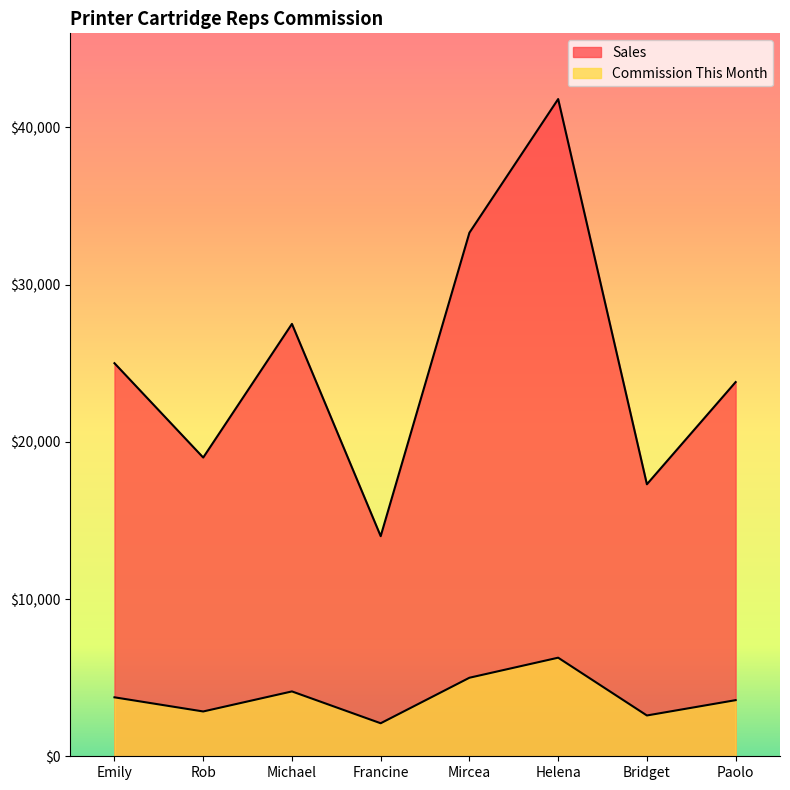

What is the label of the 1st point from the right?

Paolo